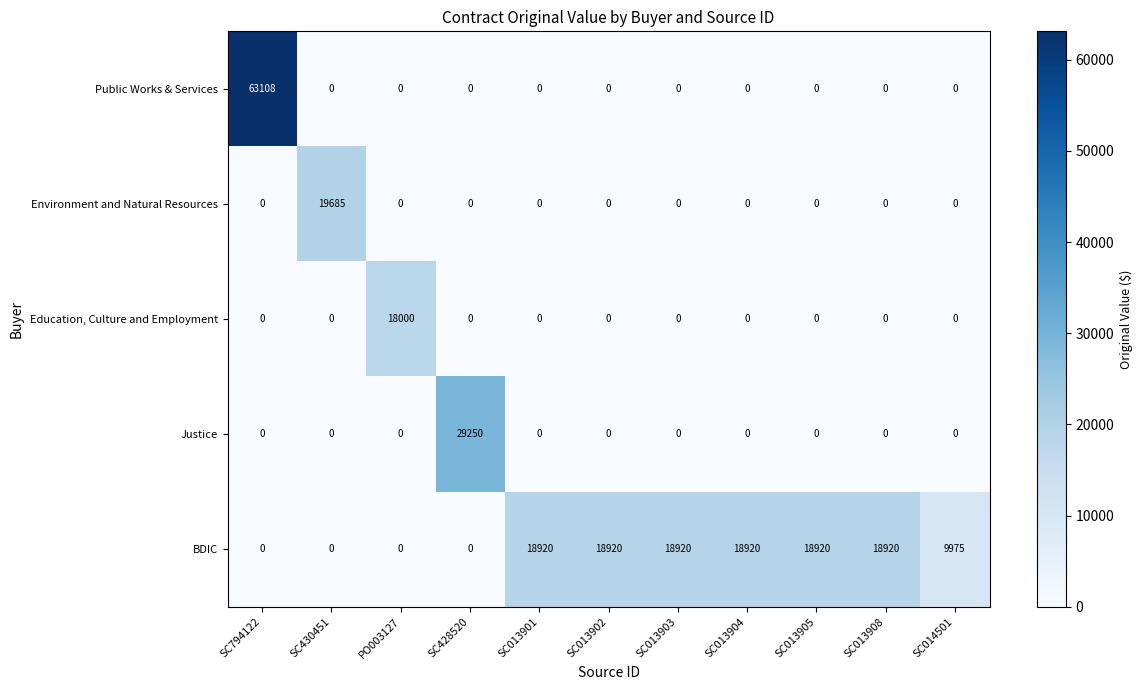

What is the difference between the highest and lowest values at SC013905?

18920